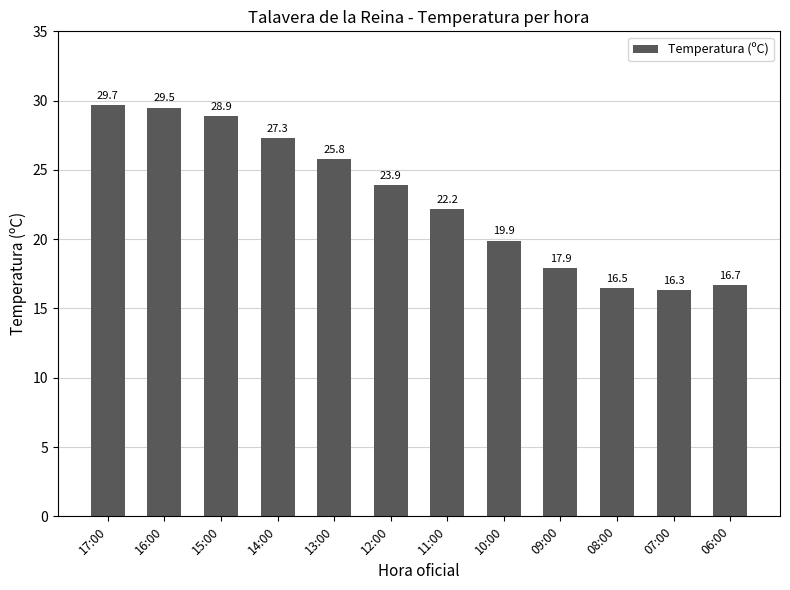

Does the chart contain stacked bars?

No